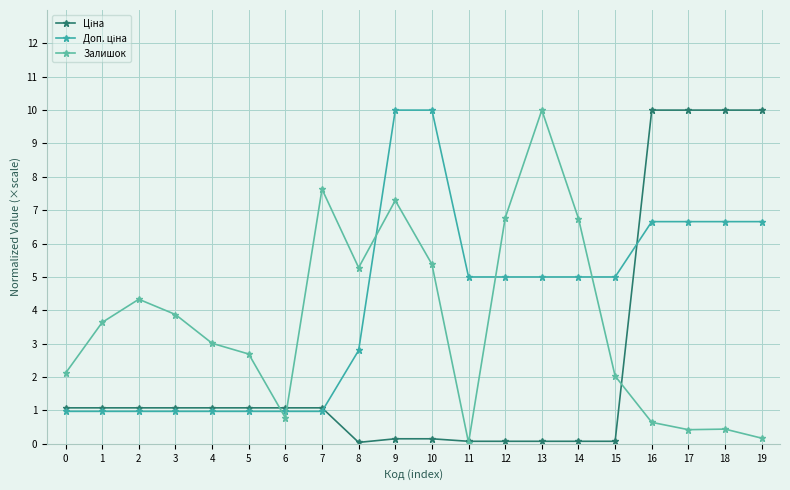

At which category does the chart reach its peak across all series?

16